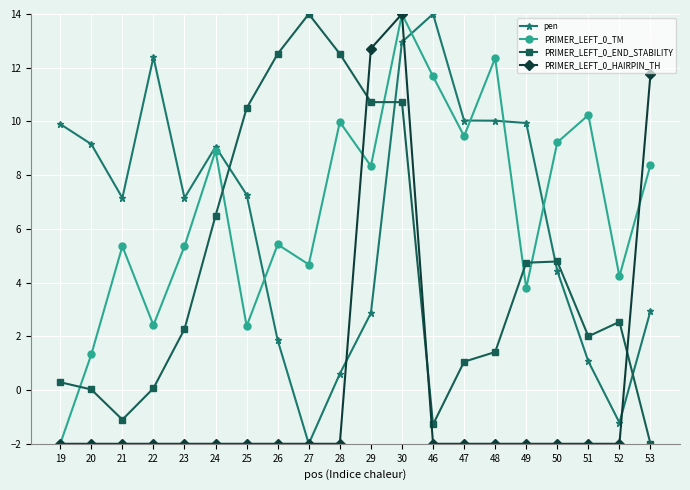

Between which two adjacent categories do PRIMER_LEFT_0_TM and PRIMER_LEFT_0_END_STABILITY first intersect?

19 and 20